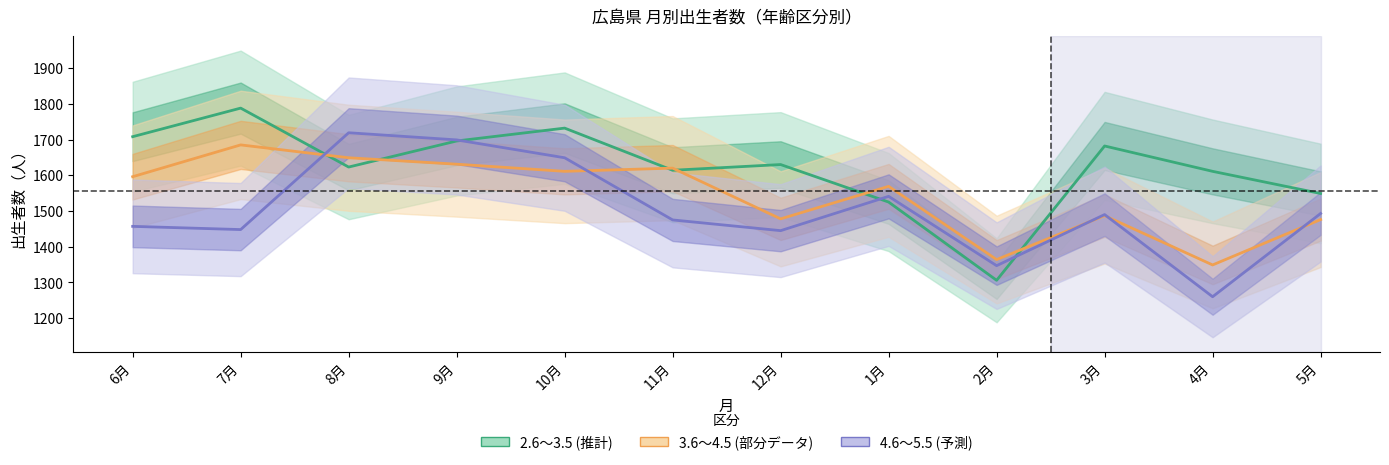

At which label does 3.6~4.5 first exceed 1596?

7月